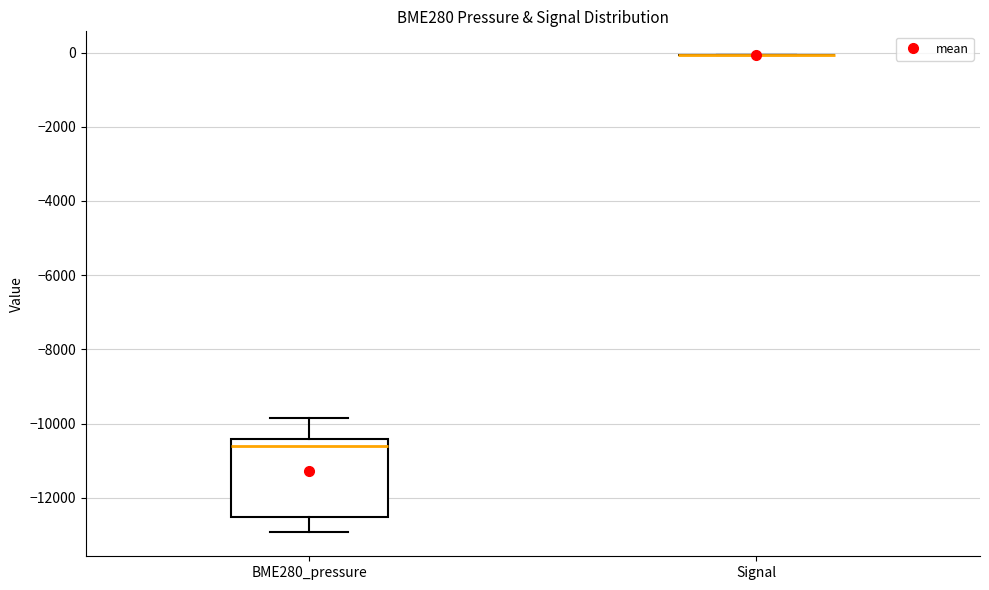

Reading left to right, read every box against the y-axis: the position of its median line, the range the box covers, and the ends of its whiskers. The values are not printed on the chart, so give them approximately, as read against the axis.

BME280_pressure: median -10600, box -12600 to -10400, whiskers -13000 to -9800
Signal: box collapsed to a line at 0, whiskers 0 to 0